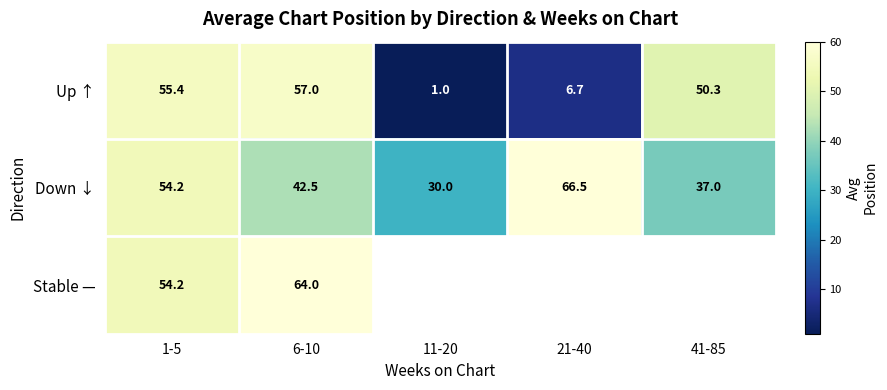

What is the spread (max minus min) of values at 41-85?

13.3